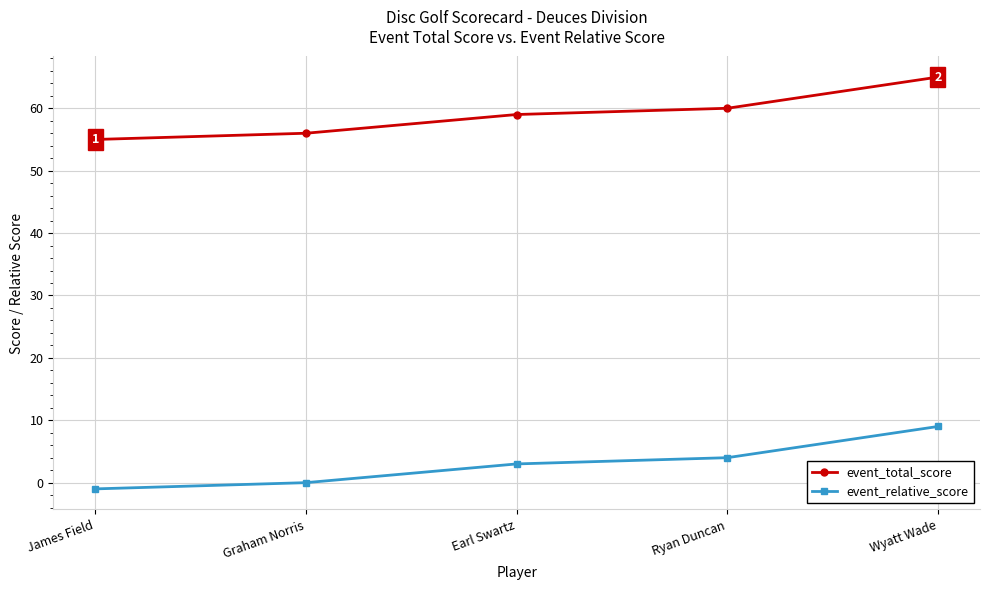

True or false: event_relative_score has more than 1 interior local peaks.

False